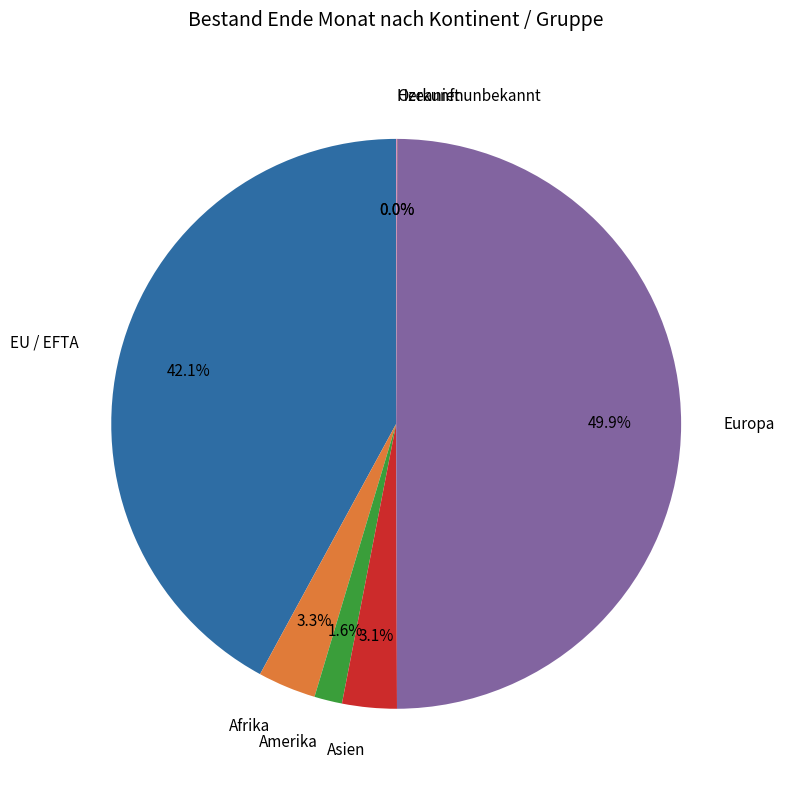

To the nearest percent, what is the difference between the EU / EFTA and Amerika slice percentages?

40%